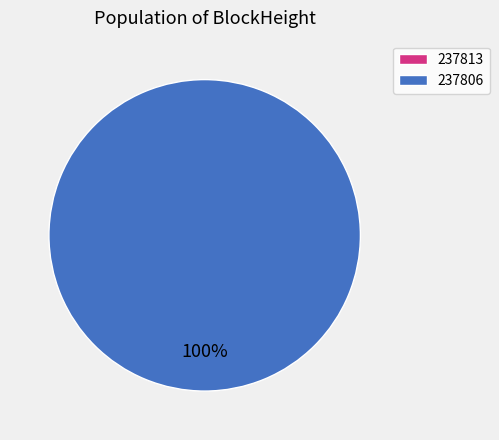

What percentage is NOT represented by 237813?

100.0%